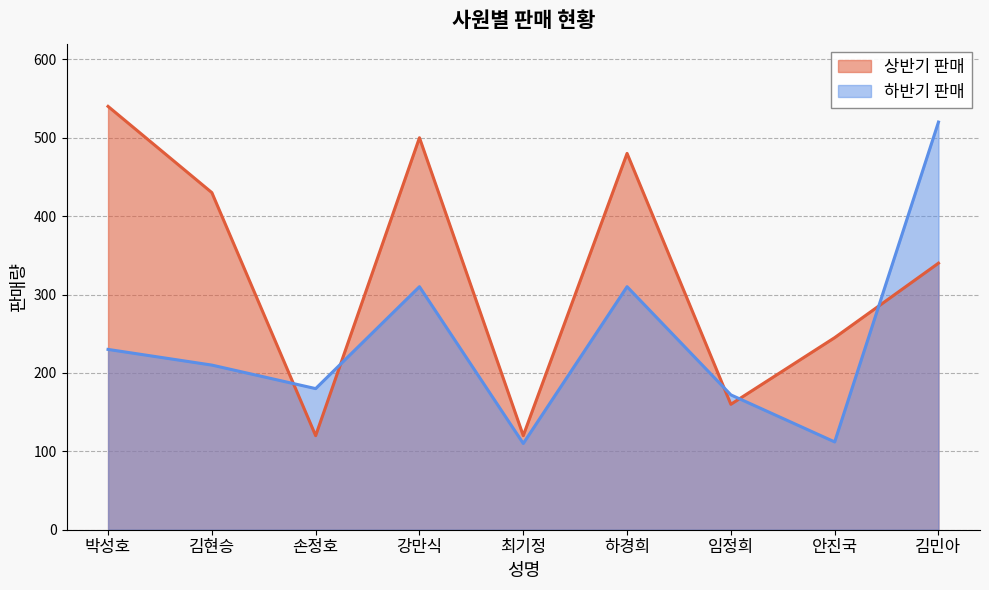

True or false: 하반기 판매 and 상반기 판매 intersect in this chart.

True